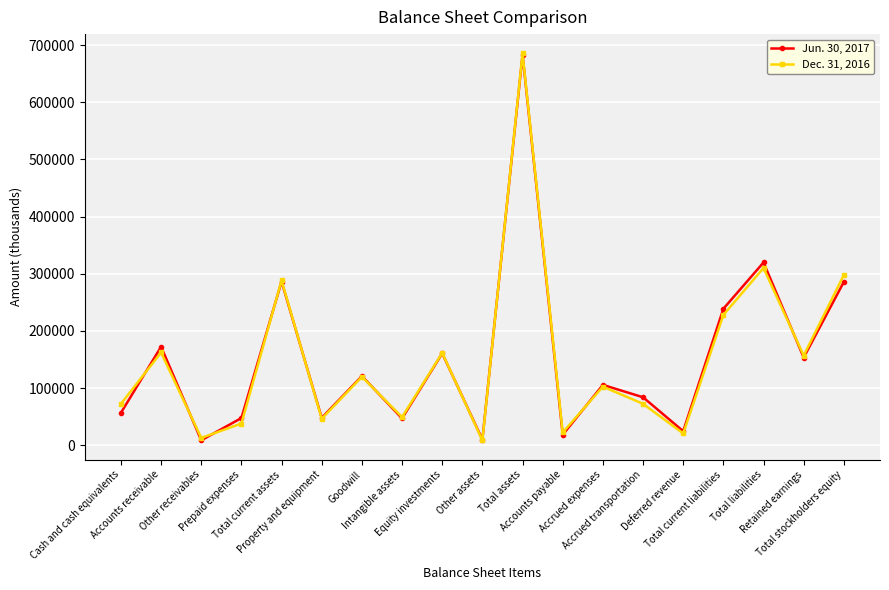

Where do Jun. 30, 2017 and Dec. 31, 2016 first cross each other?

Cash and cash equivalents and Accounts receivable